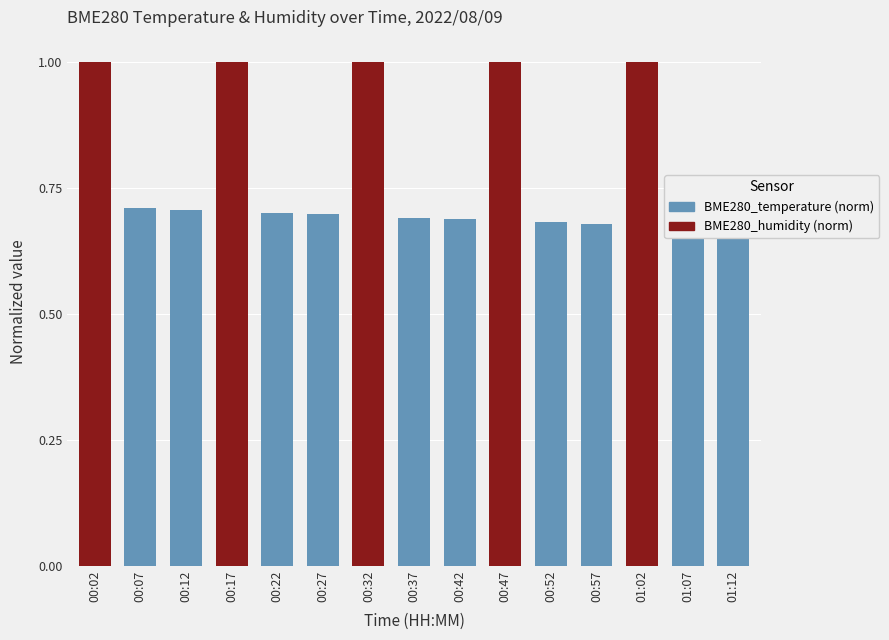

Count the values in the range 0 to 1.

15